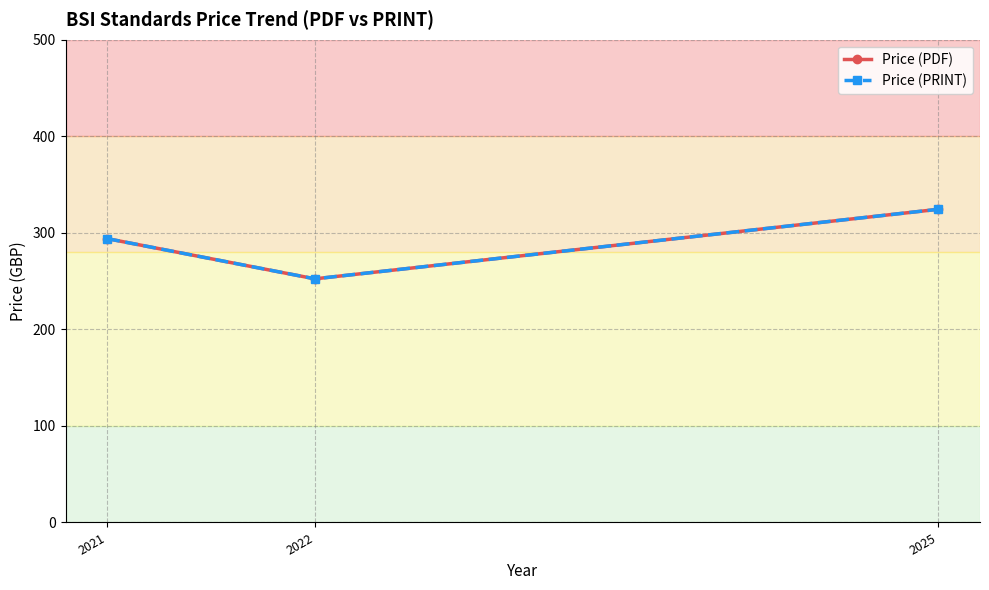

The Price (PRINT) series shows 396.8 at 2021. True or false?

False